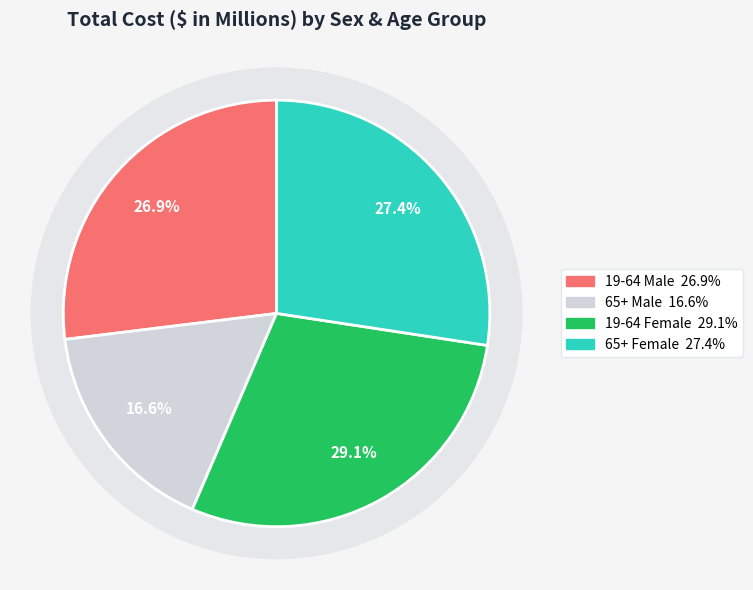

True or false: 19-64 Female accounts for 42% of the total.

False